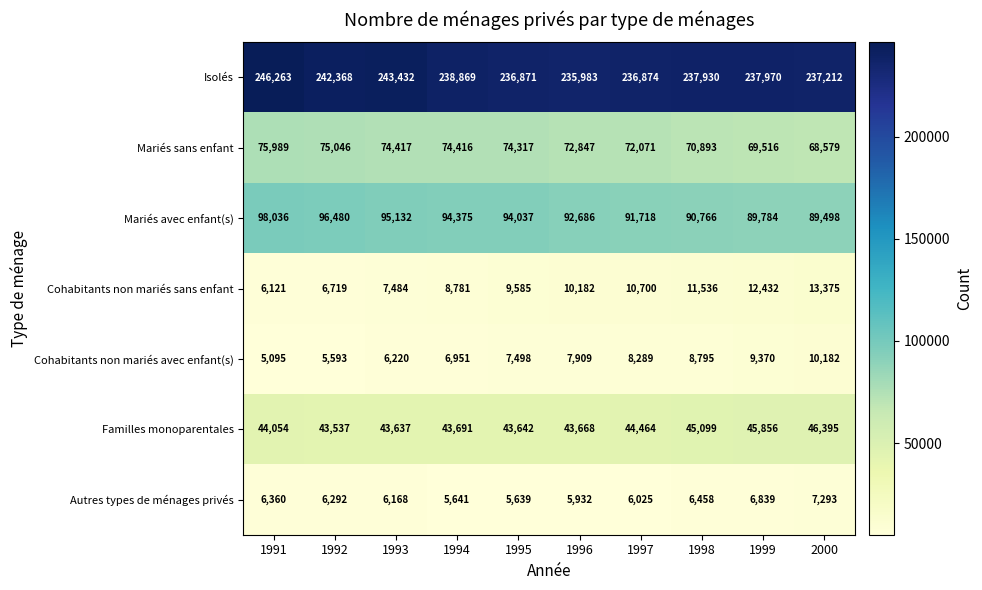

What is the total value across all series at 1999?

471767